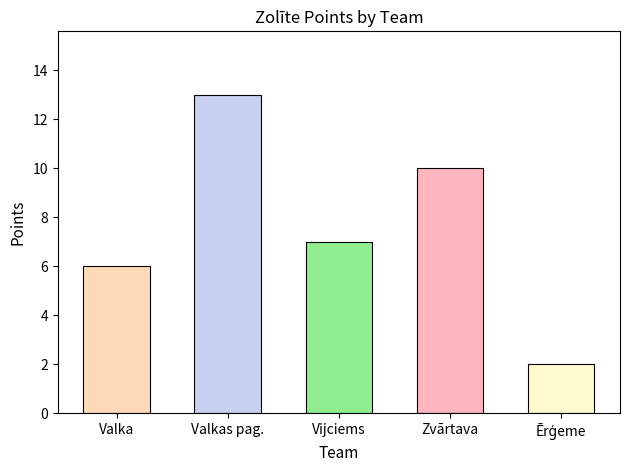

Rank the categories by value from lowest to highest.

Ērģeme, Valka, Vijciems, Zvārtava, Valkas pag.